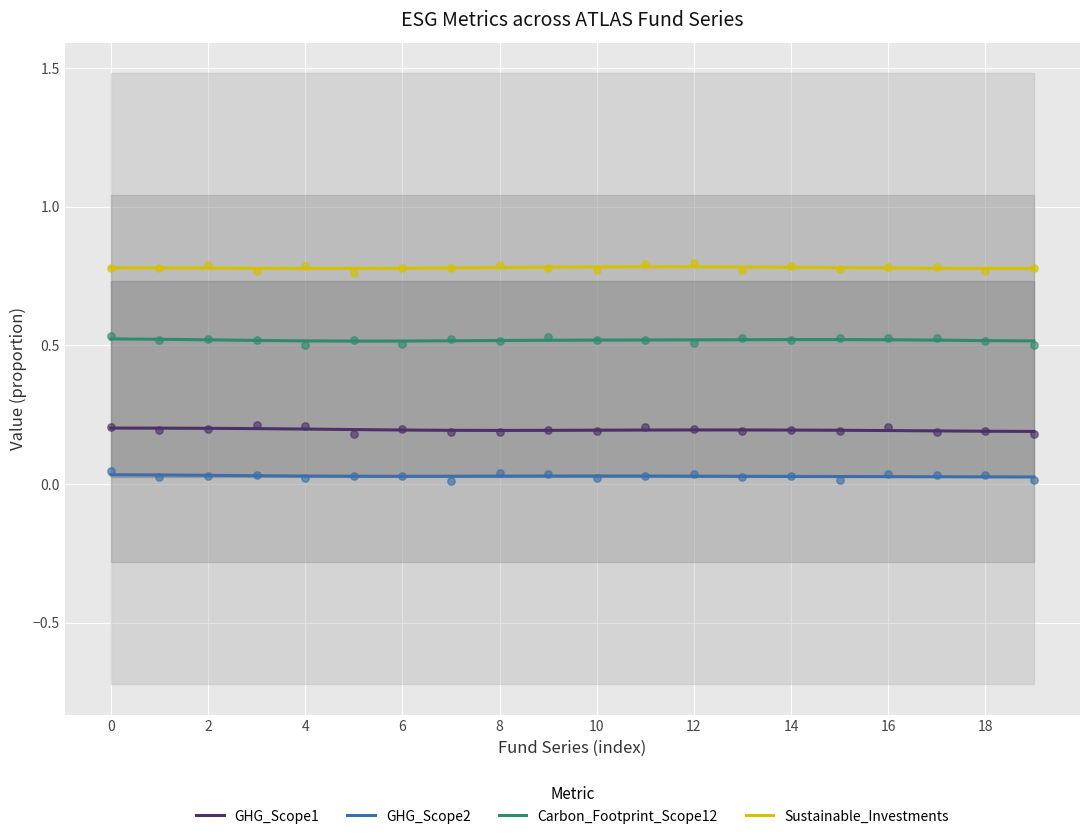

Which series reaches the minimum Y coordinate?

GHG_Scope2